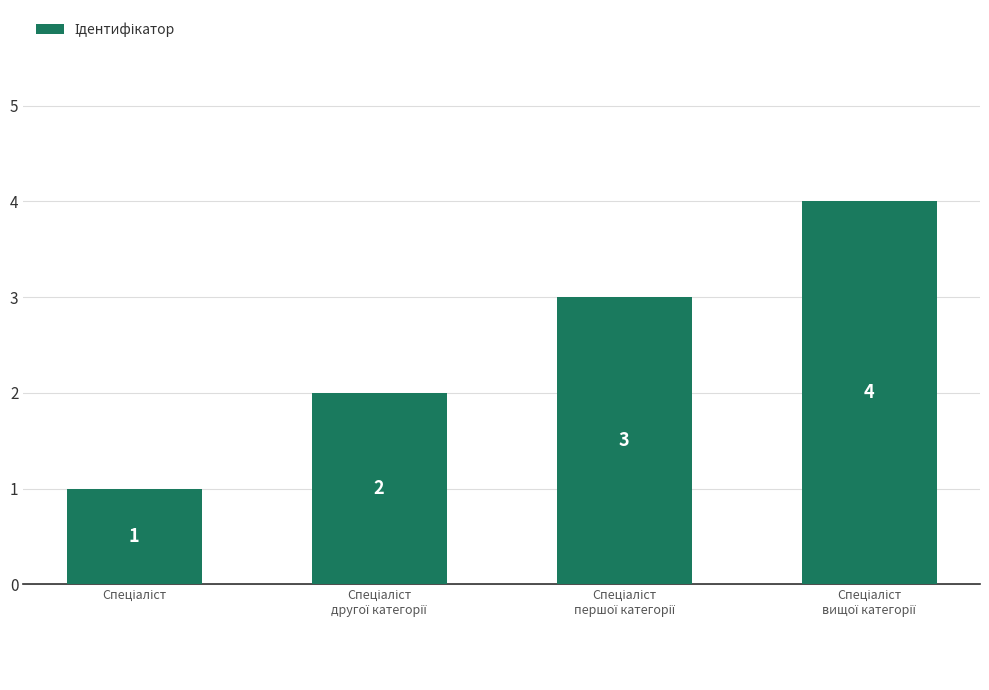

How many values are between 2 and 4?

3